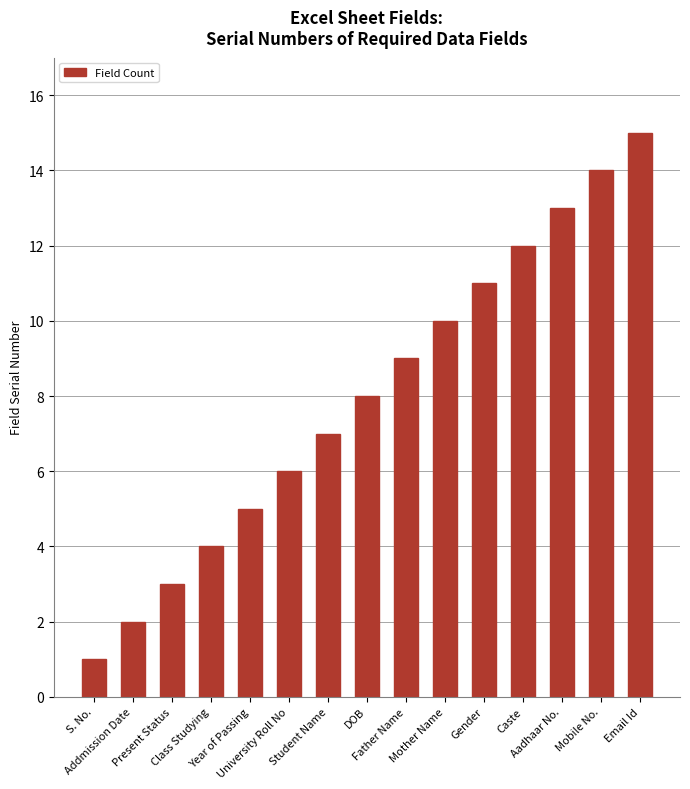

True or false: the data shows 22 at Email Id.

False